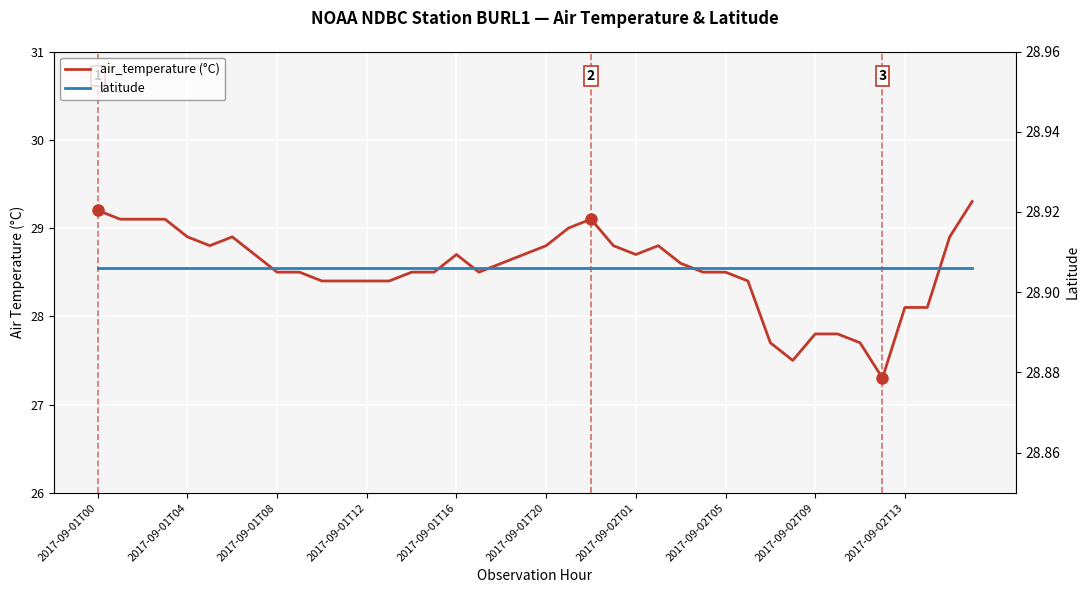

How many interior local peaks does the air_temperature (°C) series have?

4